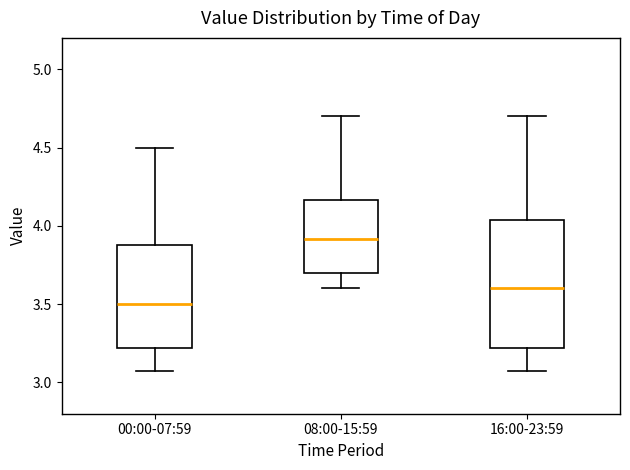

Reading left to right, read every box against the y-axis: the position of its median line, the range the box covers, and the ends of its whiskers. The values are not printed on the chart, so give them approximately, as read against the axis.

00:00-07:59: median 3.50, box 3.20 to 3.90, whiskers 3.05 to 4.50
08:00-15:59: median 3.90, box 3.70 to 4.15, whiskers 3.60 to 4.70
16:00-23:59: median 3.60, box 3.20 to 4.05, whiskers 3.05 to 4.70